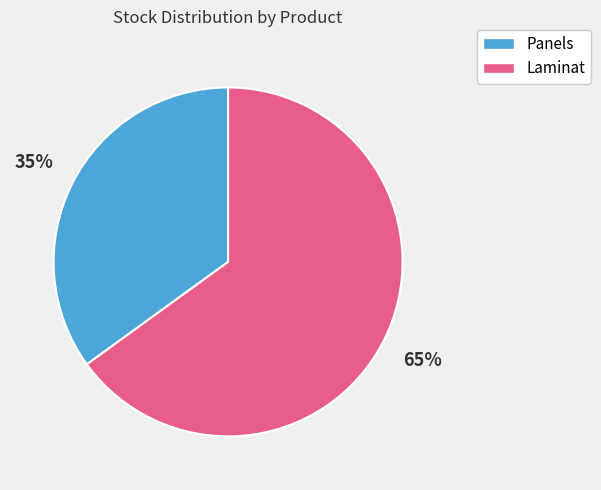

How many segments does this pie chart have?

2